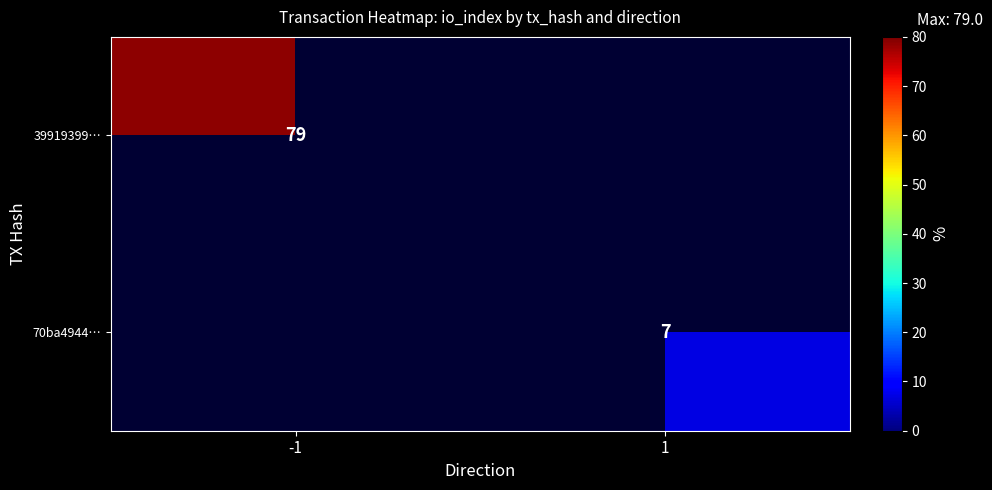

The value of 70ba4944… at 1 is 10. True or false?

False